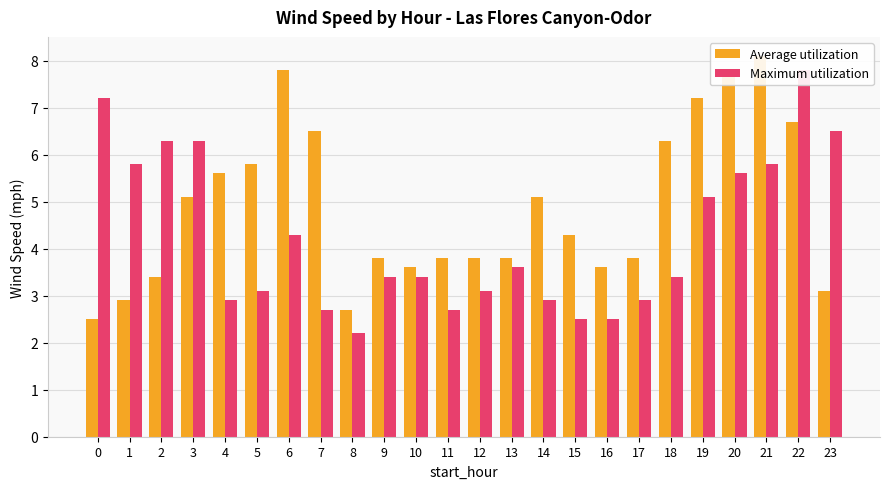

Is it true that Average utilization equals 2.0 at 22?

False